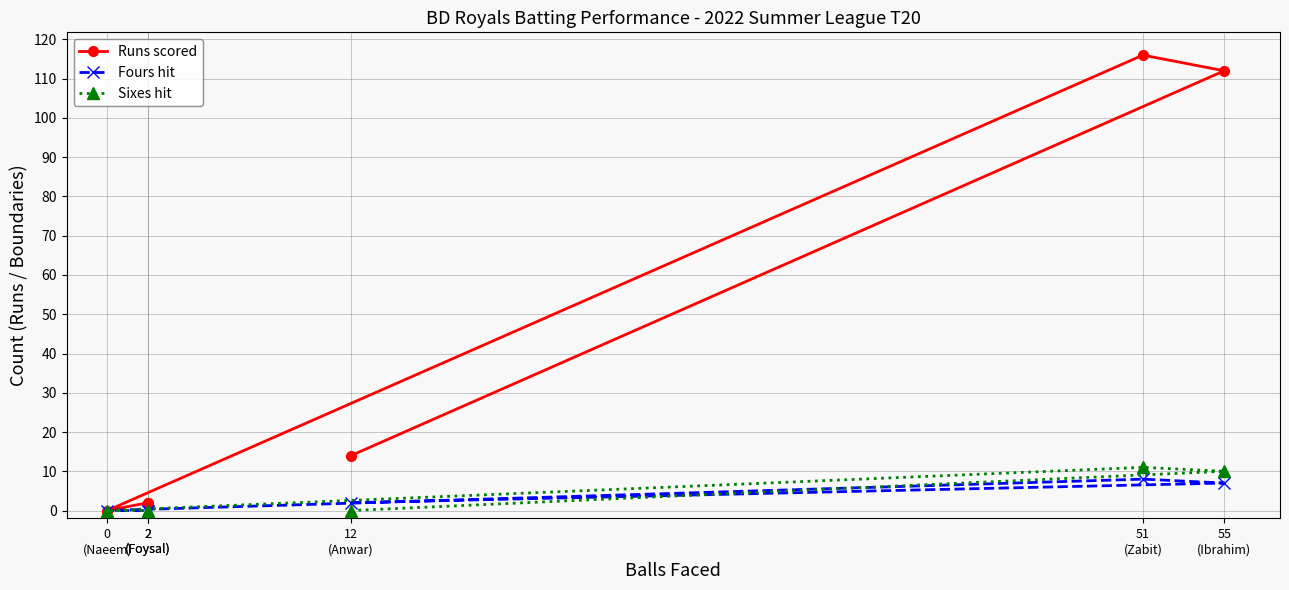

At which label is Fours hit closest to 4?

12
(Anwar)